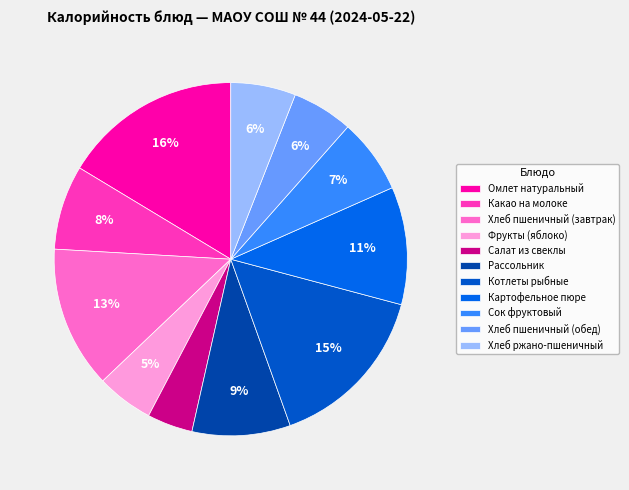

To the nearest percent, what portion does Фрукты (яблоко) represent?

5%